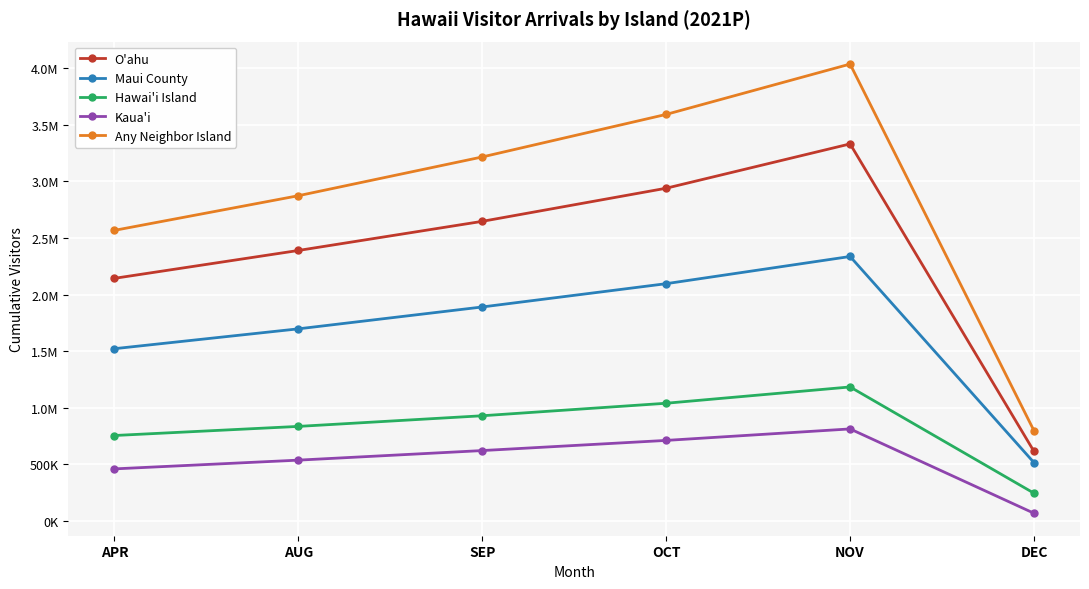

Is the value of Kaua'i at DEC greater than the value of Maui County at DEC?

No